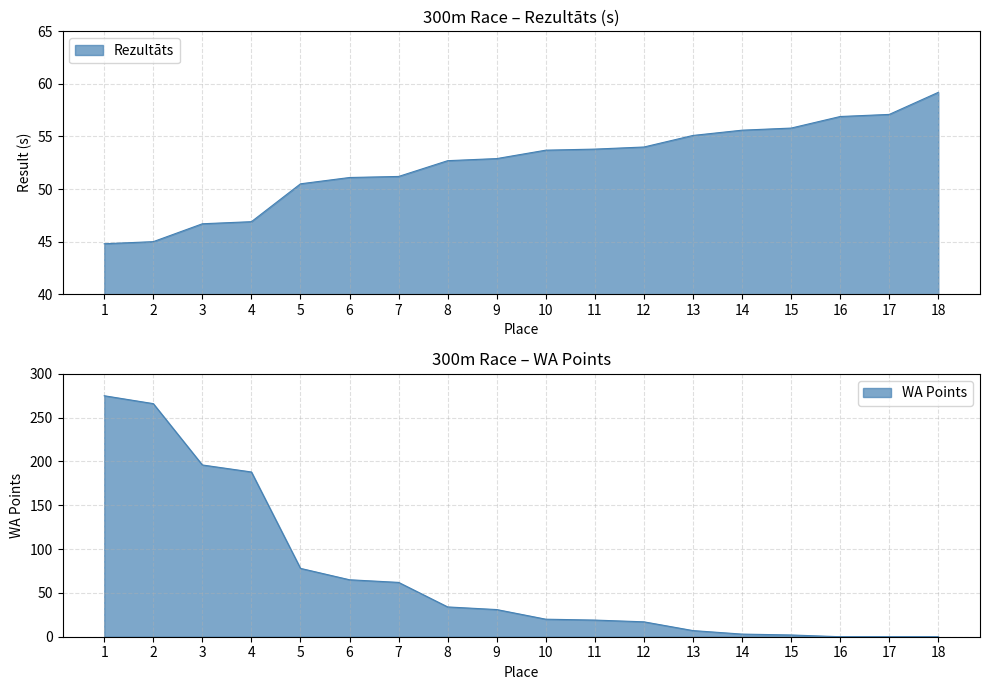

How many data points in Rezultāts are above 53?

9